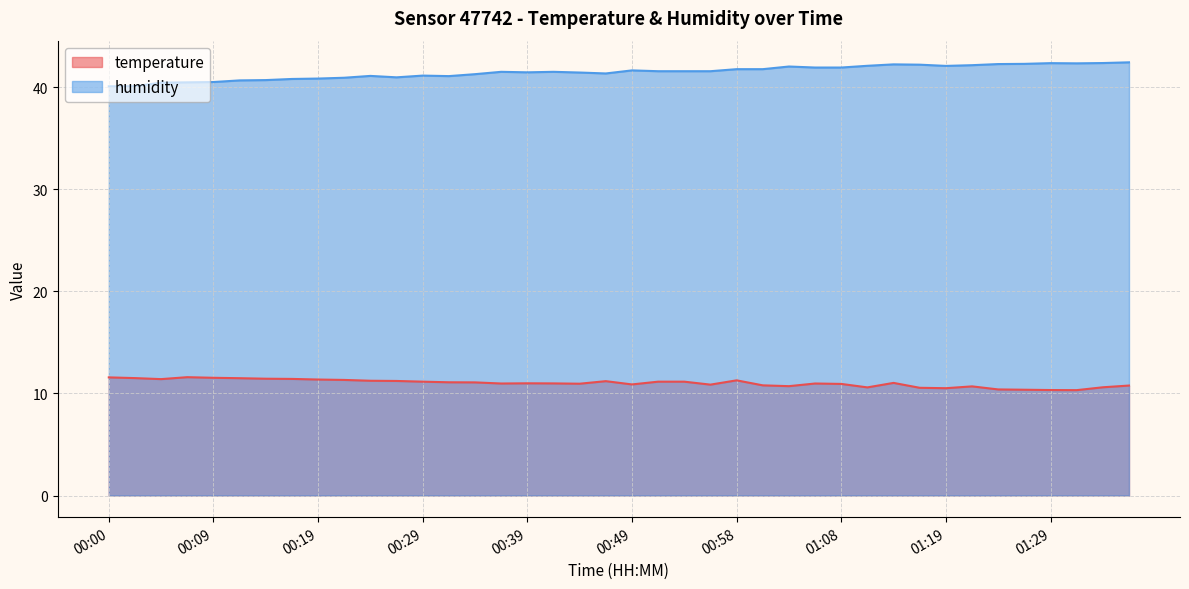

Which category has the highest value in the humidity series?

01:37